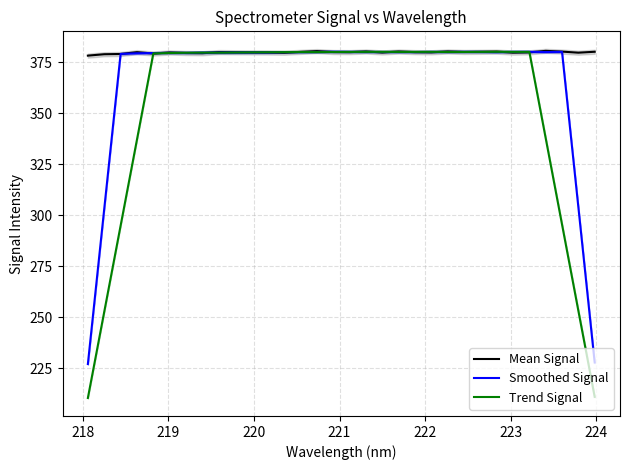

What is the maximum value for Mean Signal?

380.5